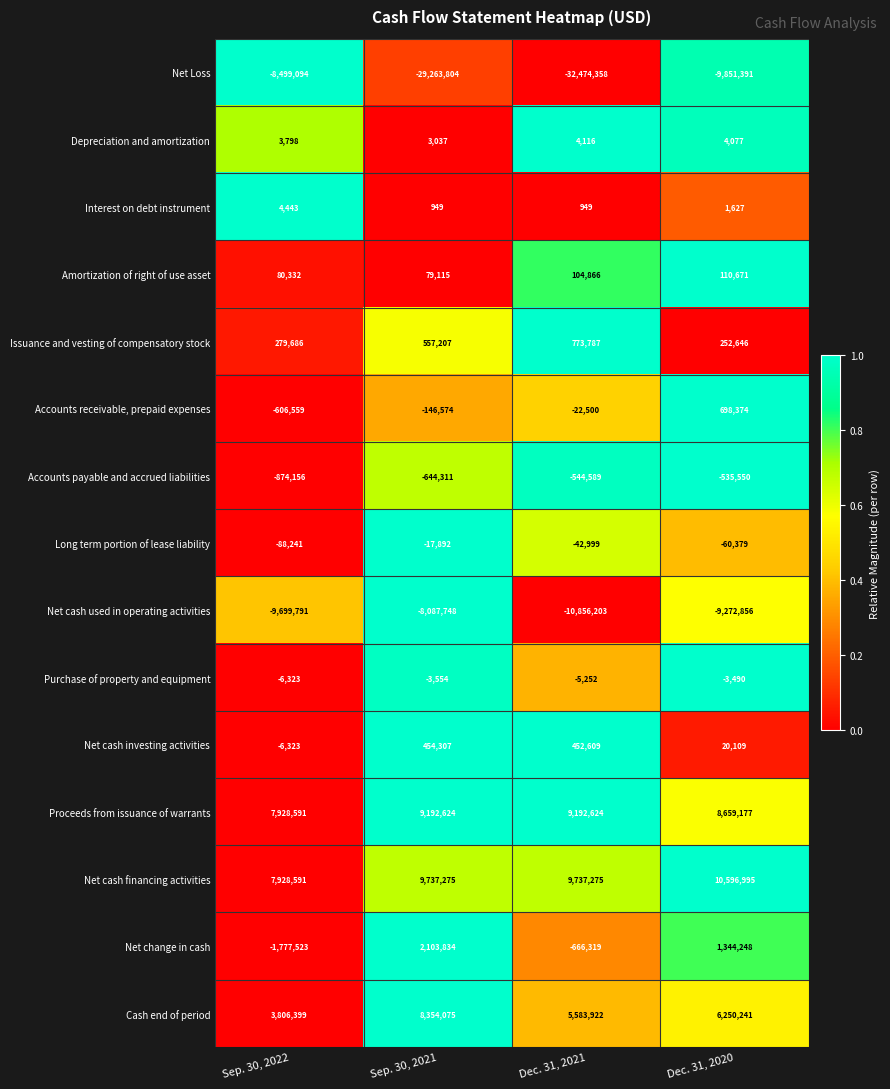

Rank the series by their maximum value, from highest to lowest.

Net cash financing activities, Proceeds from issuance of warrants, Cash end of period, Net change in cash, Issuance and vesting of compensatory stock, Accounts receivable, prepaid expenses, Net cash investing activities, Amortization of right of use asset, Interest on debt instrument, Depreciation and amortization, Purchase of property and equipment, Long term portion of lease liability, Accounts payable and accrued liabilities, Net cash used in operating activities, Net Loss